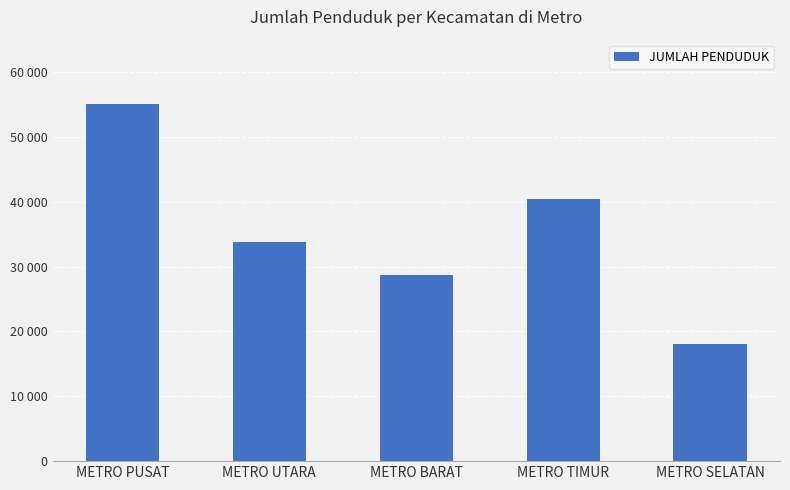

What is the difference between the maximum and minimum values?

36907